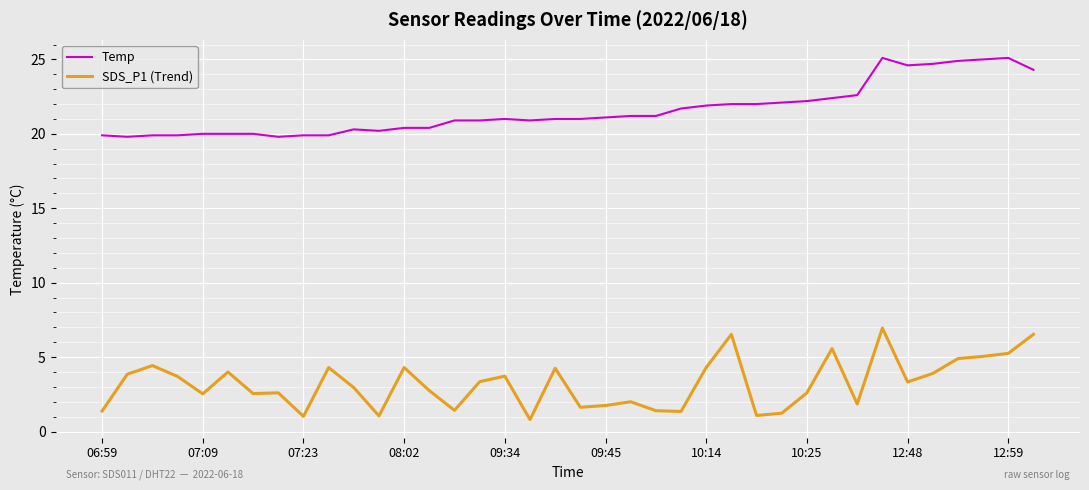

True or false: Temp has more than 2 interior local peaks.

True